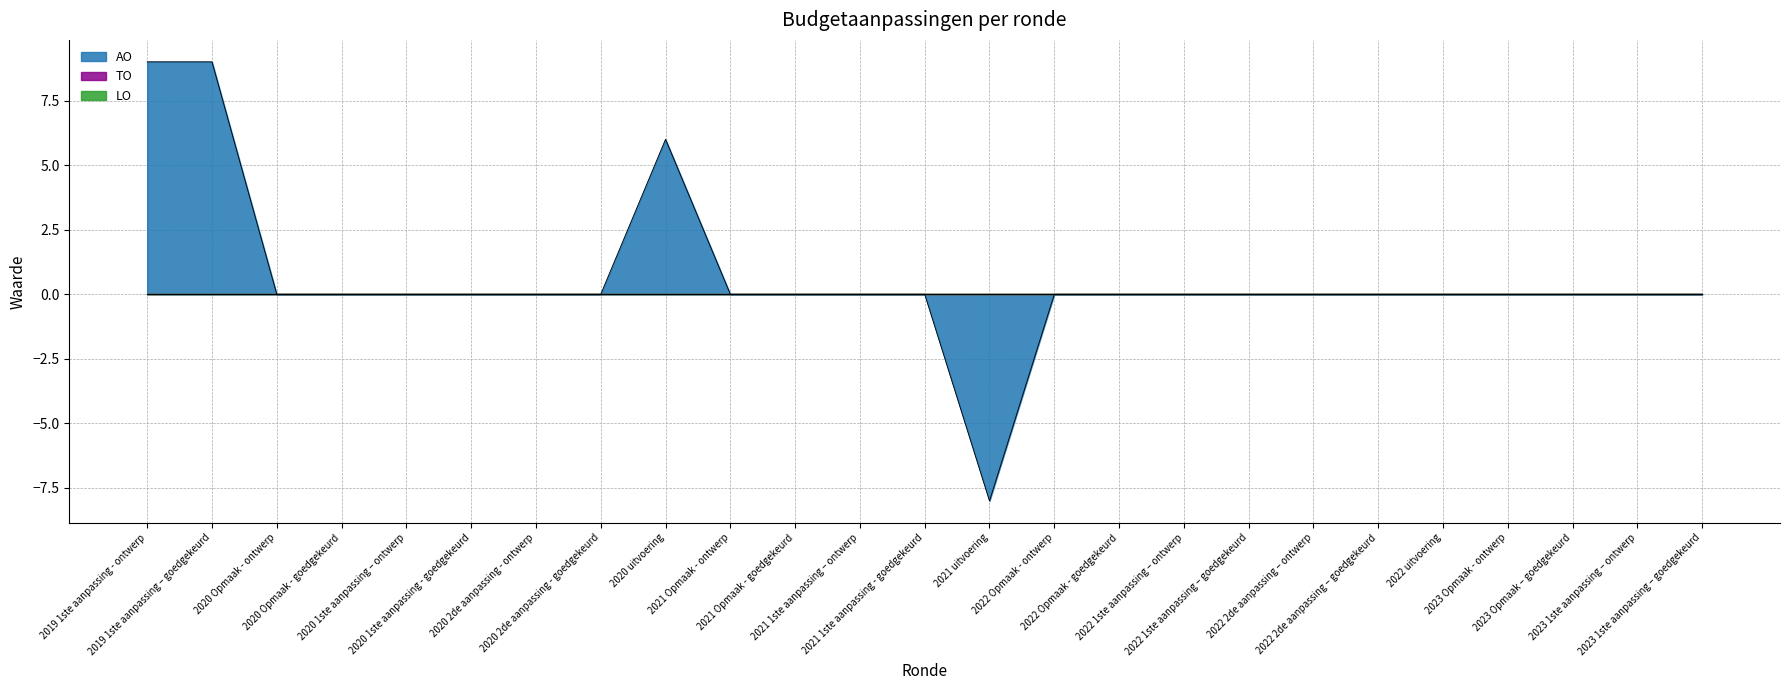

In AO, how many points are lower than both neighbors (excluding endpoints)?

1